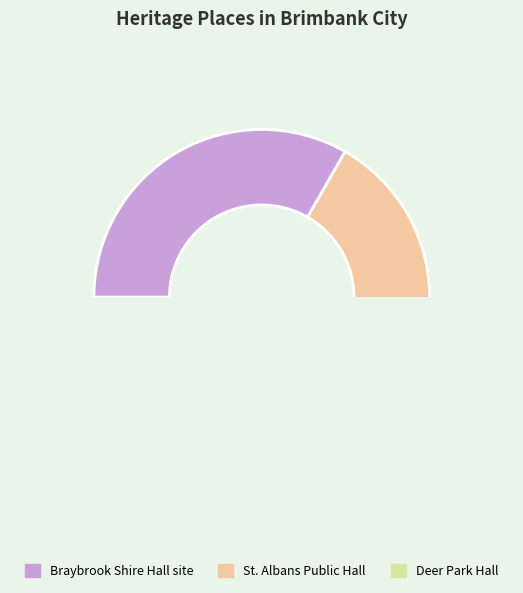

How many slices are in this pie chart?

3